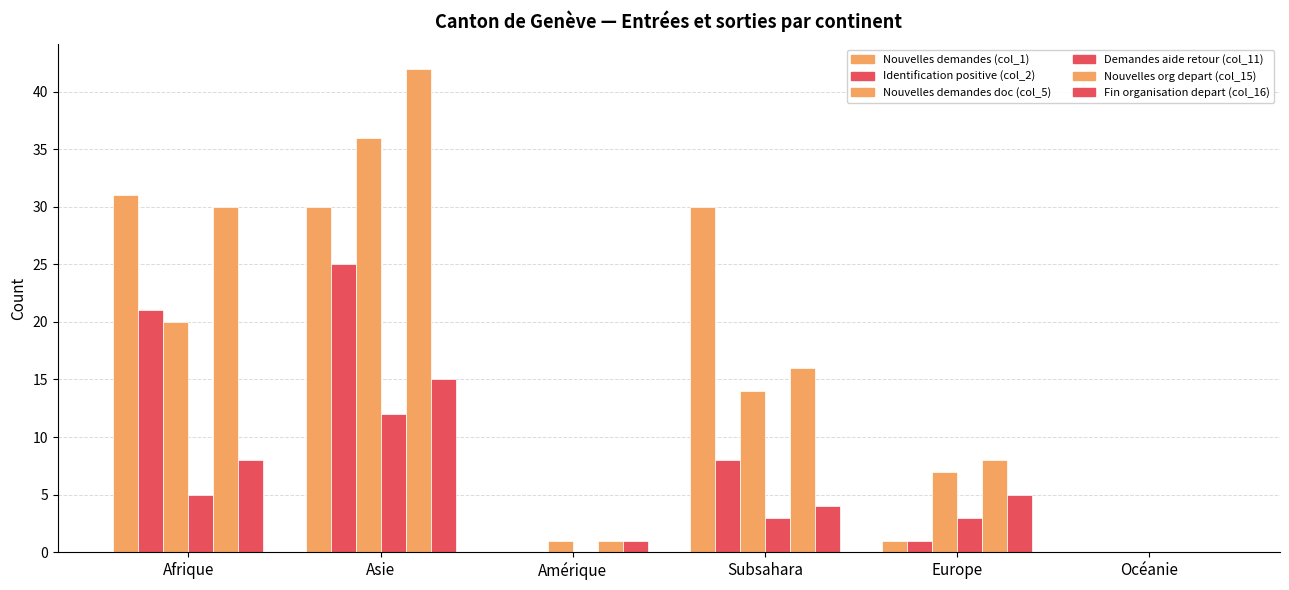

Is the value of Nouvelles demandes doc (col_5) at Subsahara greater than the value of Identification positive (col_2) at Europe?

Yes